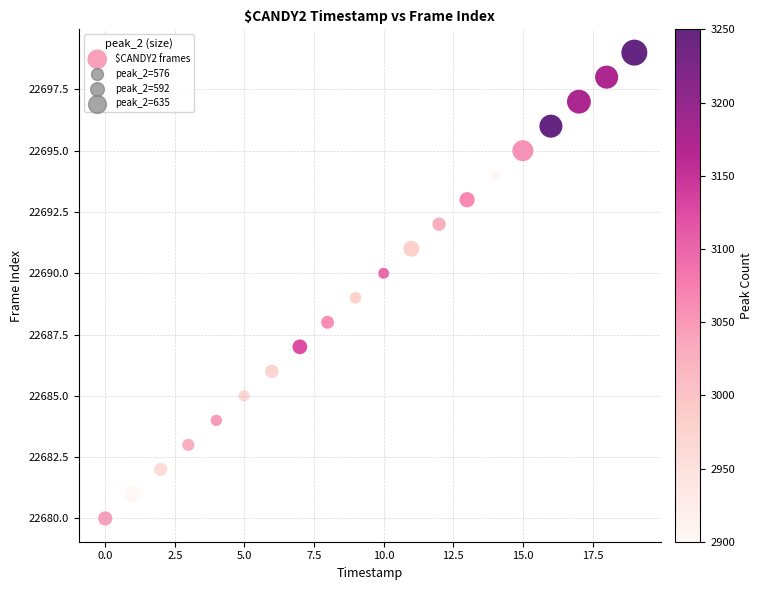

What is the range of Y values (max minus min)?

19